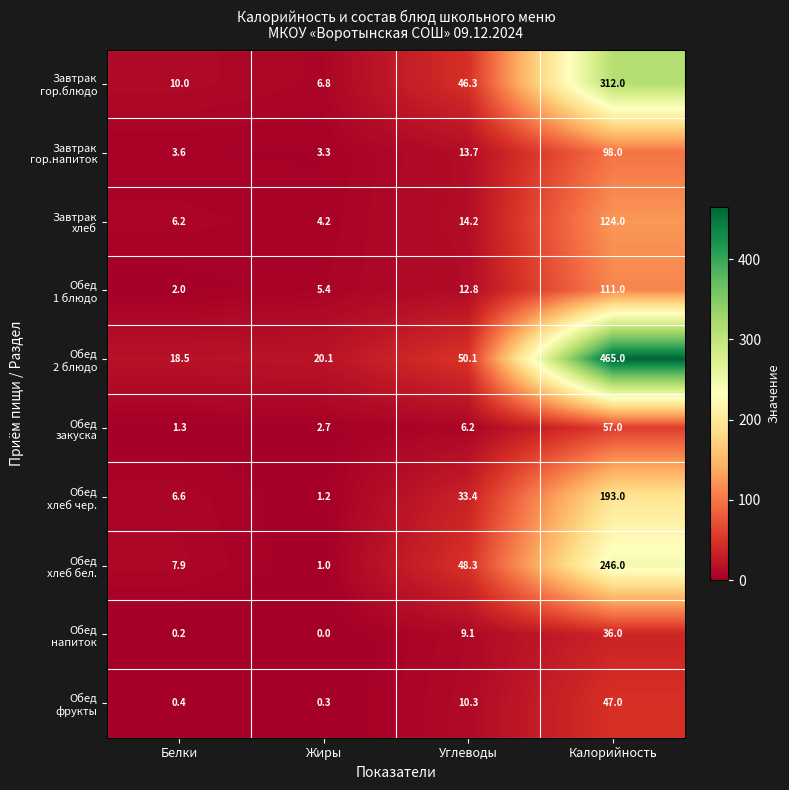

How many categories are shown in the chart?

4